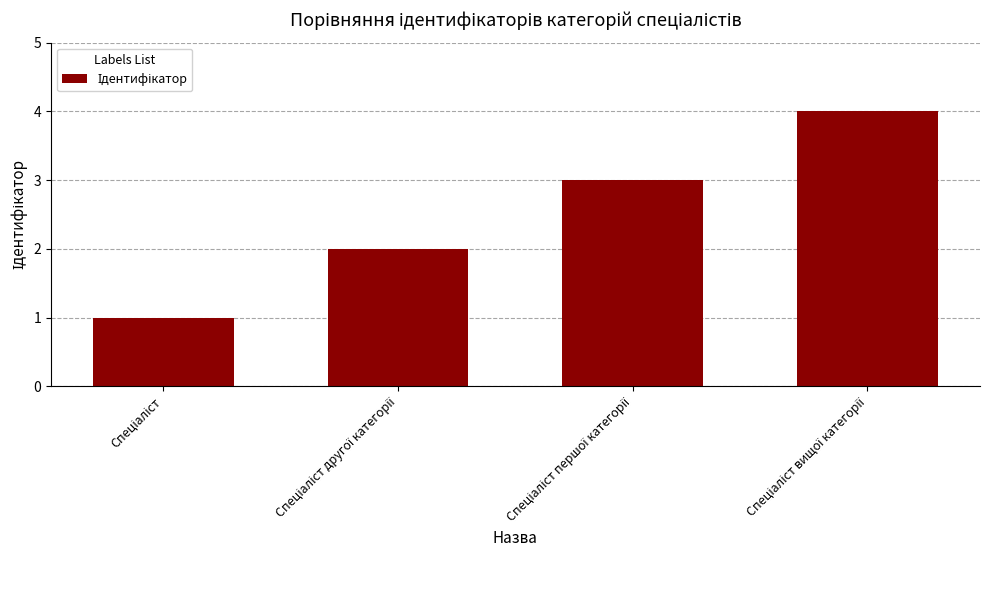

How many values are below 3?

2